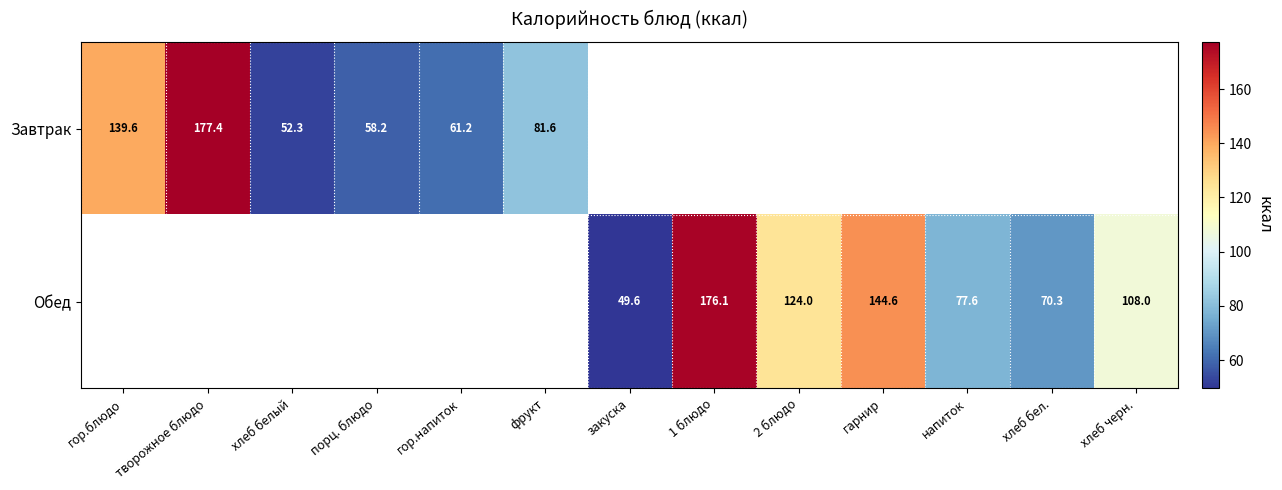

At how many categories does at least one series exceed 140?

3